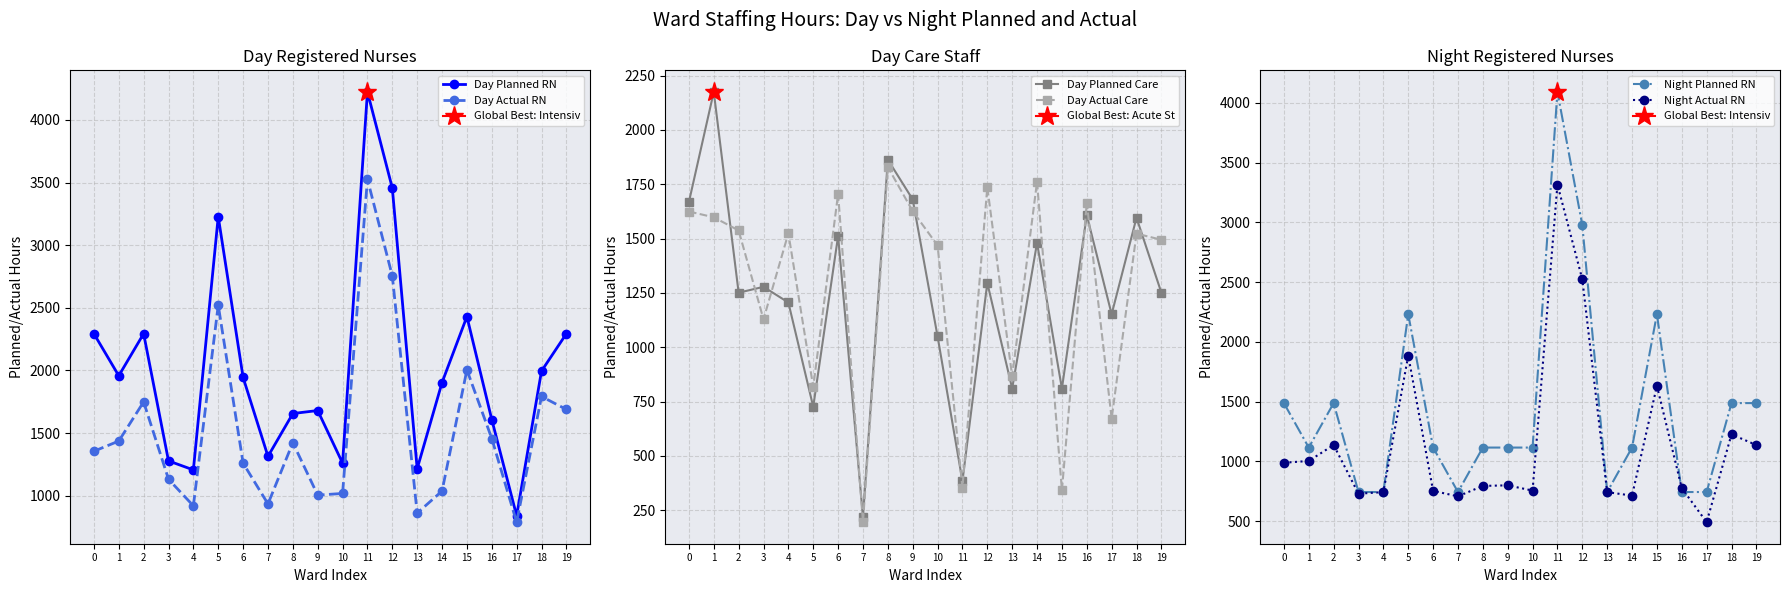

What is the sum of all Night Actual RN values?

22862.0